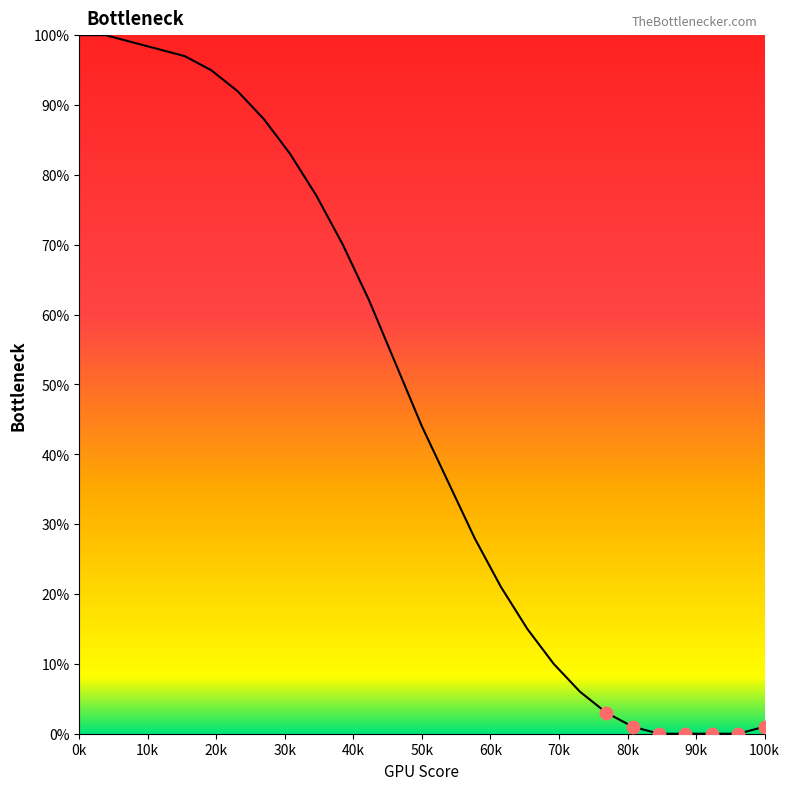

What is the difference between the maximum and minimum values?

100